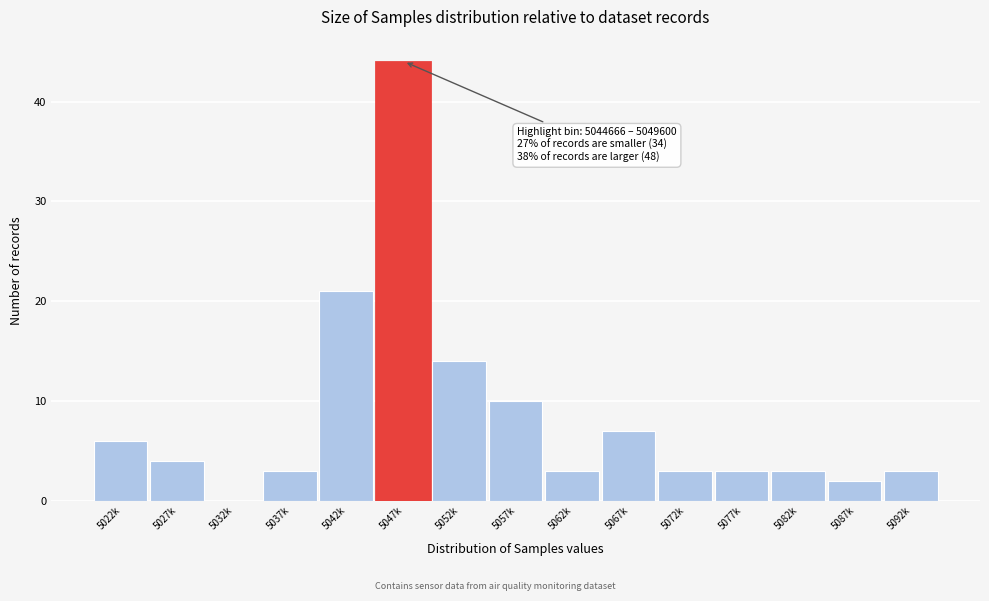

Reading left to right, extract all data points from this chart.

5022k=6	5027k=4	5032k=0	5037k=3	5042k=21	5047k=44	5052k=14	5057k=10	5062k=3	5067k=7	5072k=3	5077k=3	5082k=3	5087k=2	5092k=3